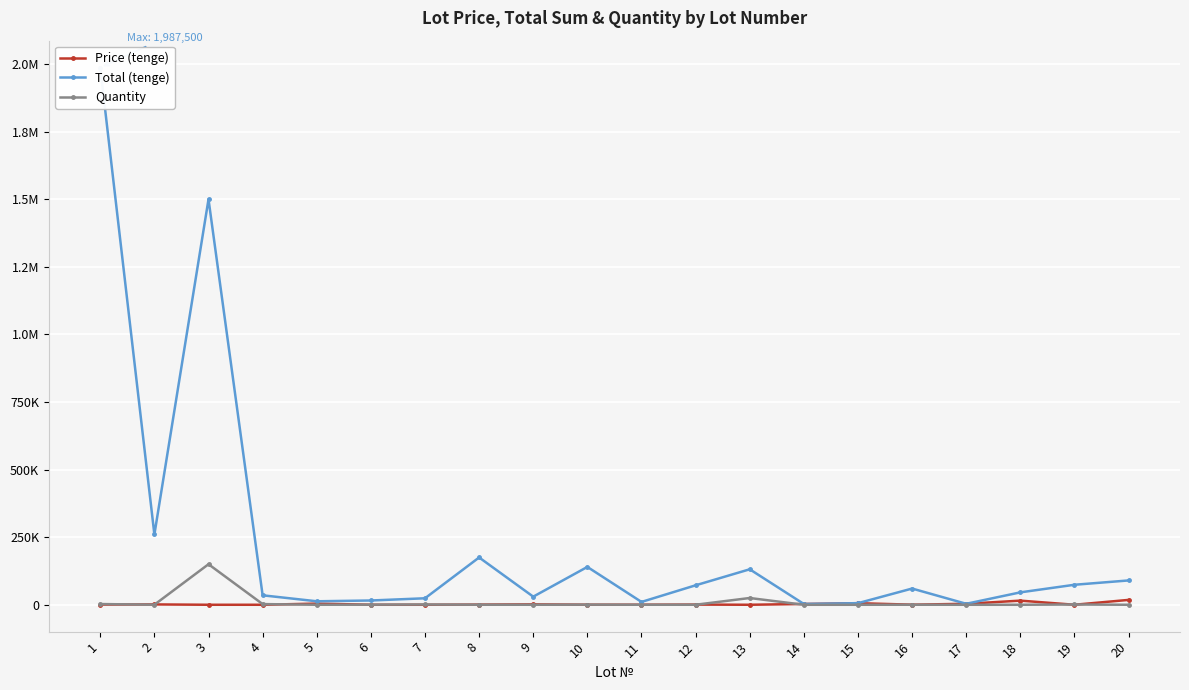

At which category is the sum across all series the highest?

1